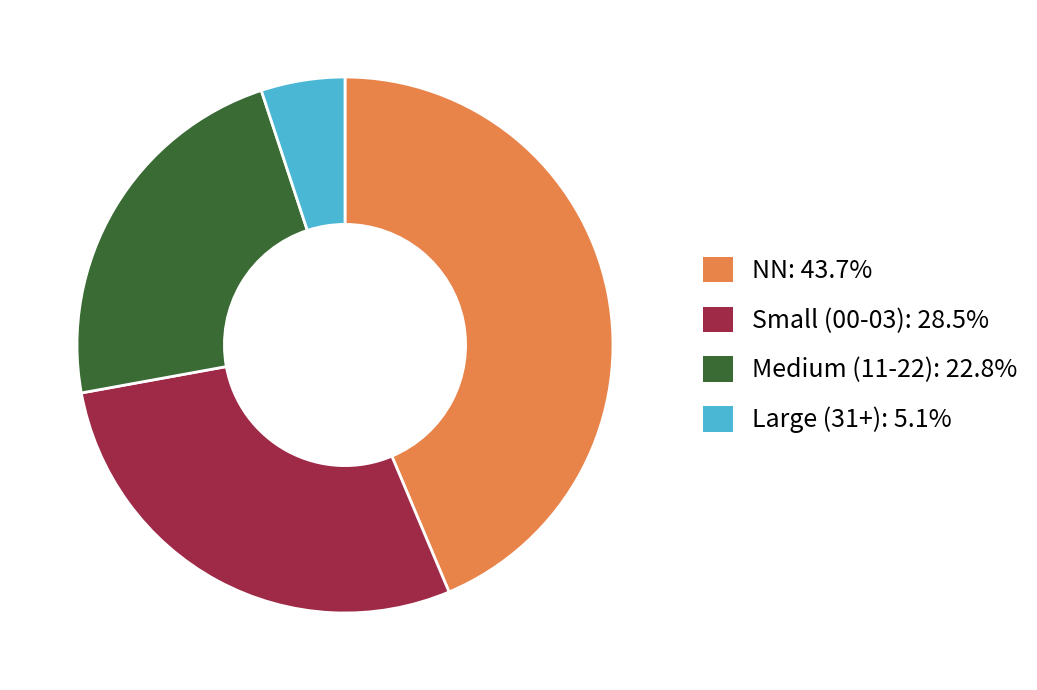

Does any single category account for the majority?

No